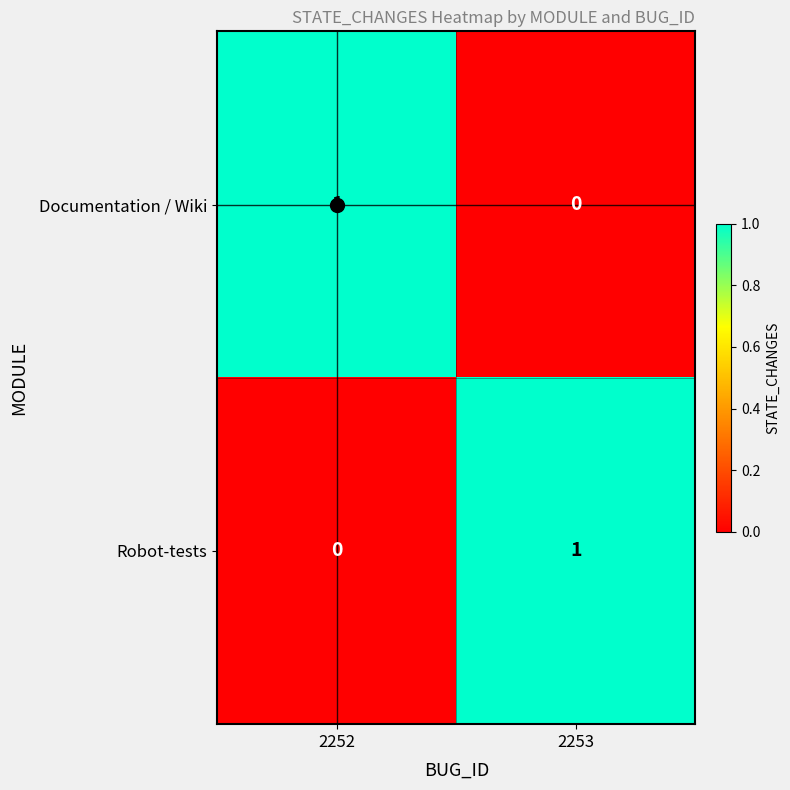

At which label does Robot-tests reach its minimum?

2252